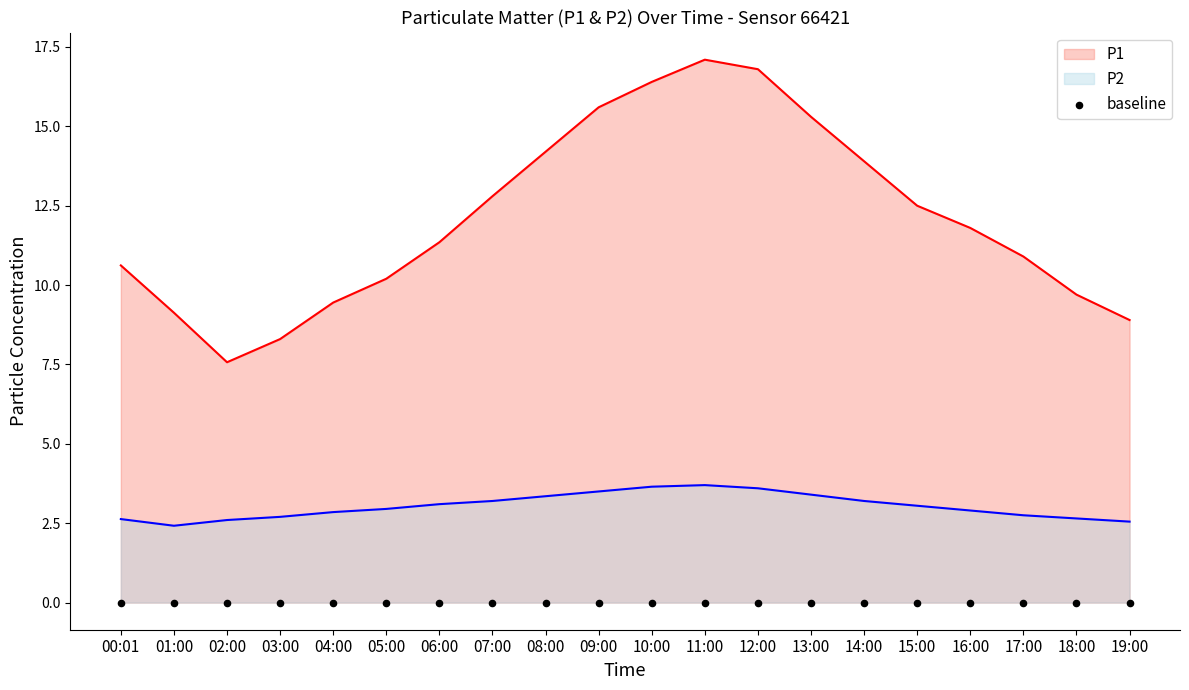

Which series reaches the maximum Y coordinate?

P1